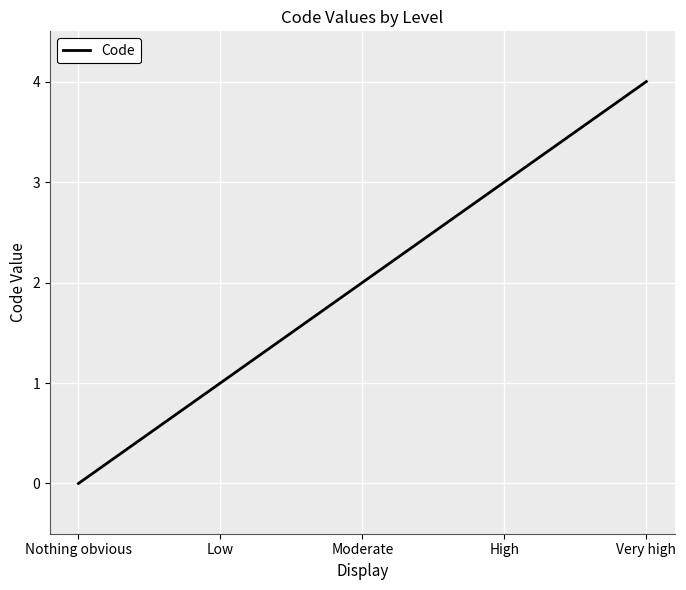

Reading left to right, transcribe all the data shown in this chart.

0	1	2	3	4